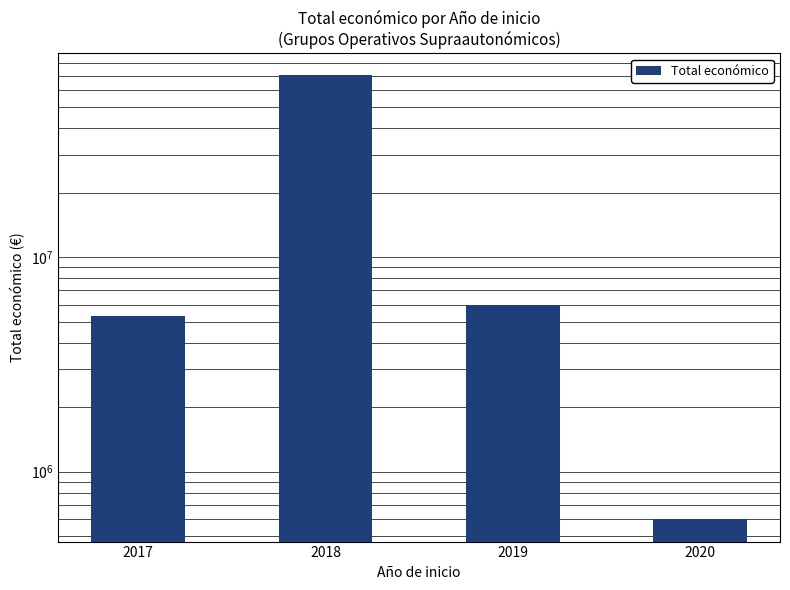

Rank the categories by value from lowest to highest.

2020, 2017, 2019, 2018